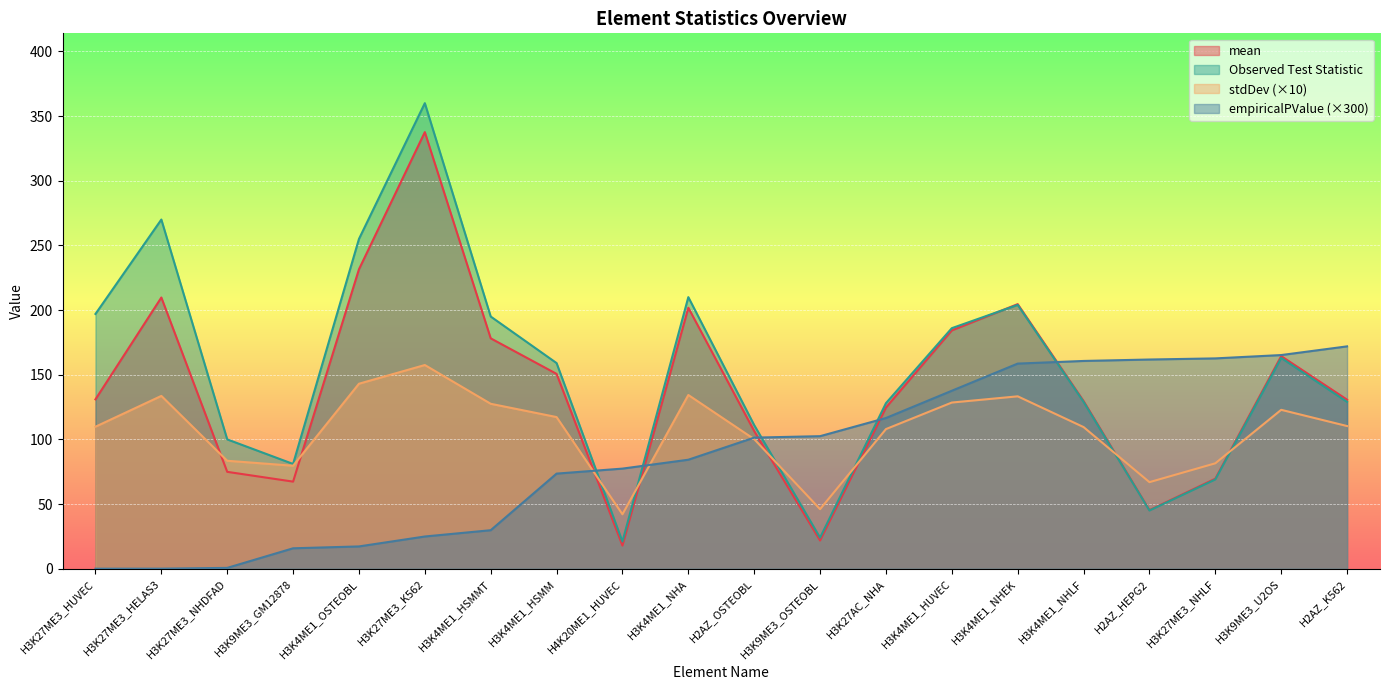

At which label does stdDev reach its minimum?

H4K20ME1_HUVEC